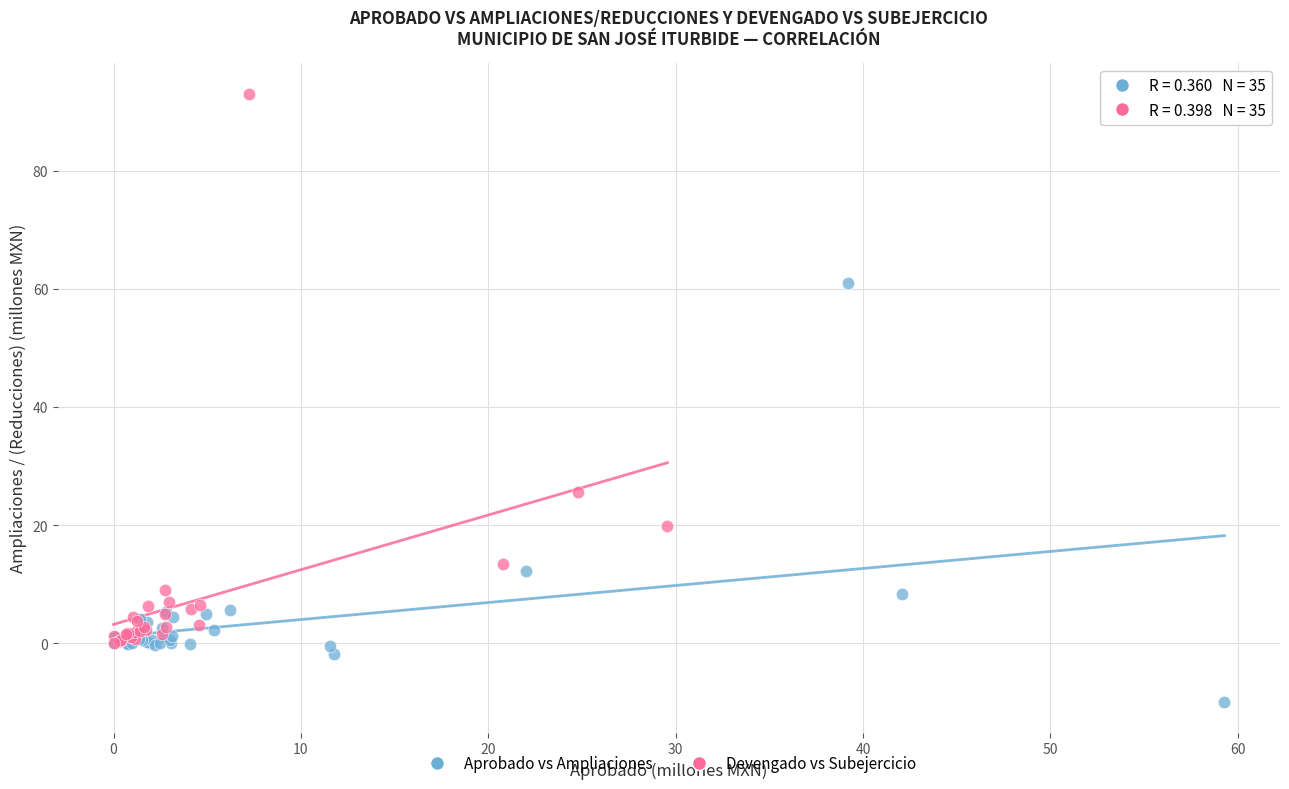

Which series reaches the maximum Y coordinate?

Devengado vs Subejercicio